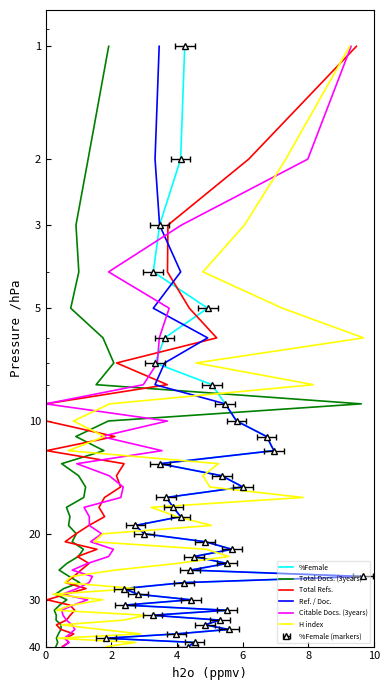

True or false: H index and Total Refs. intersect in this chart.

False